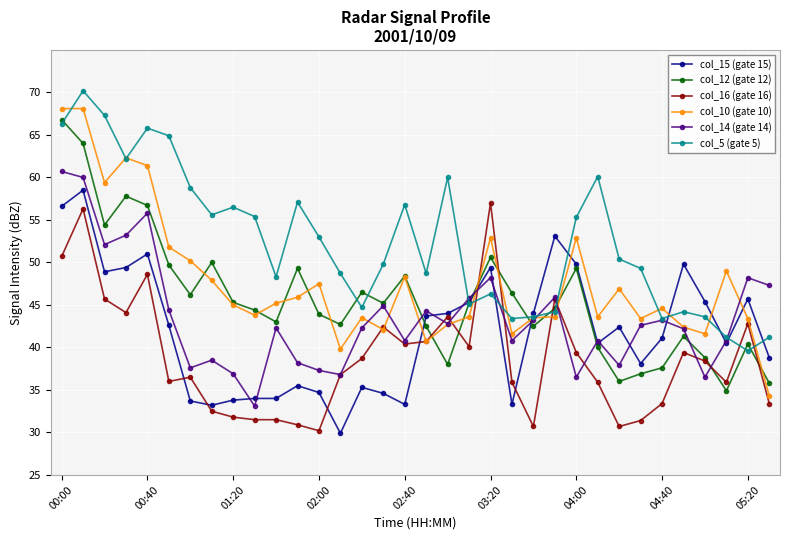

Which series has the largest total across all categories?

col_5 (gate 5)